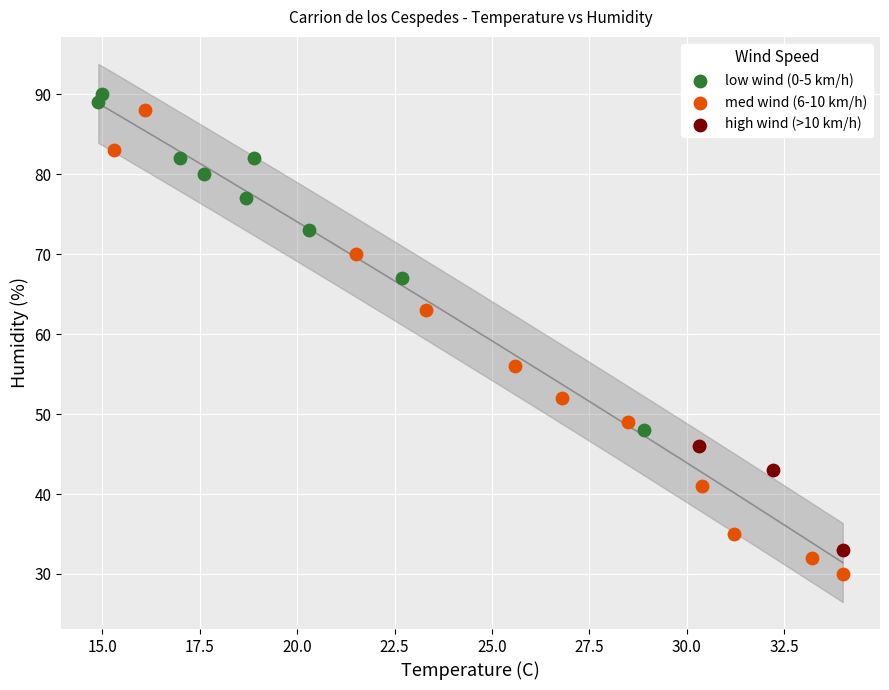

Which series contains the highest Y value?

low wind (0-5 km/h)